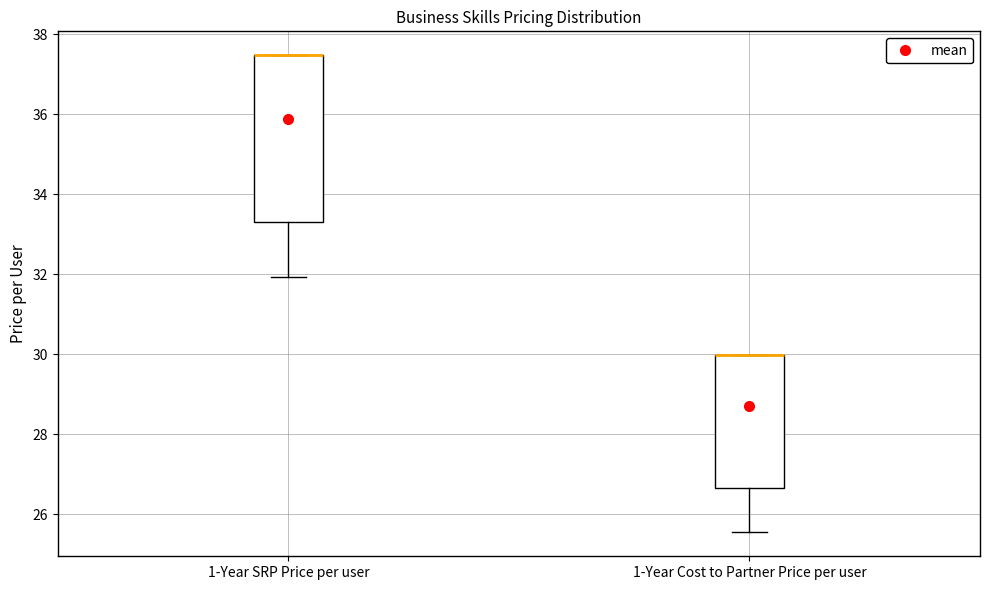

Comparing the boxes themselves (not the whiskers), which one is the tallest?

1-Year SRP Price per user